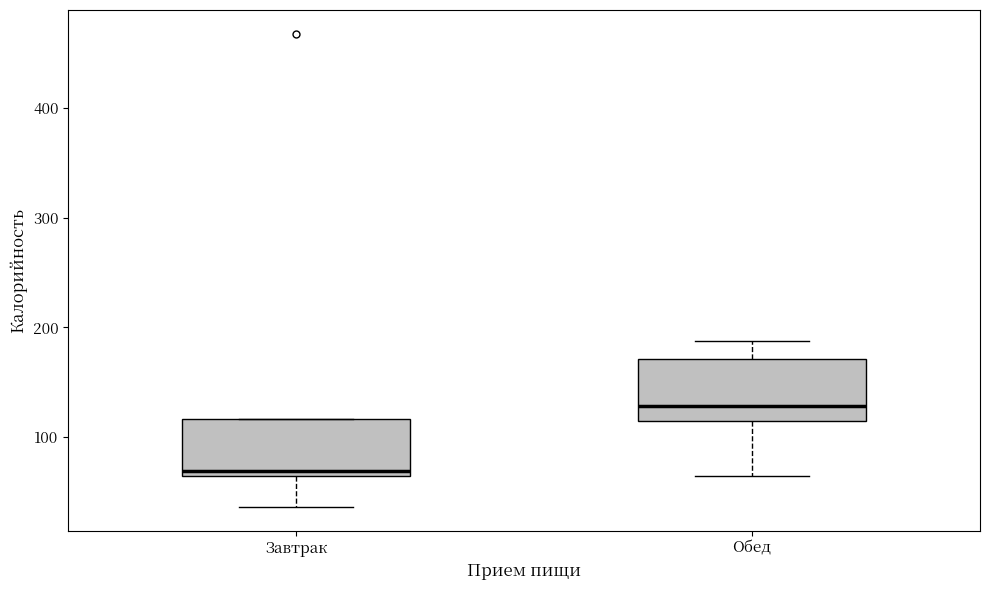

Which box's median line is the highest?

Обед